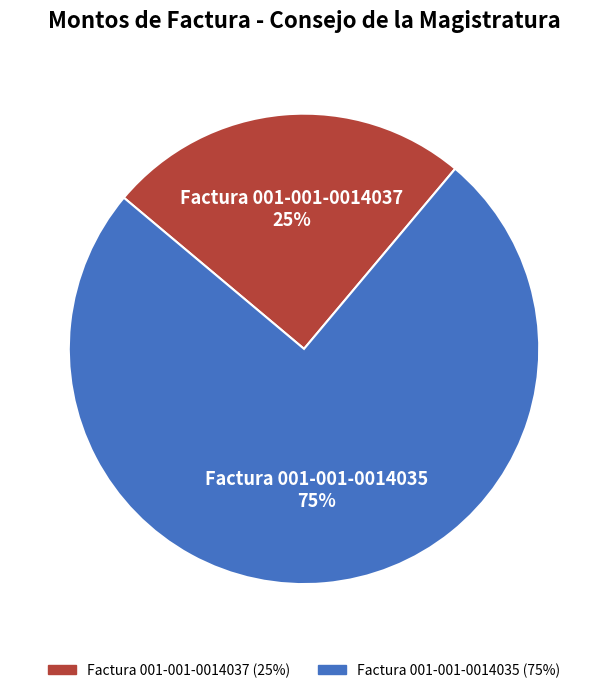

Which slice is the largest?

Factura 001-001-0014035